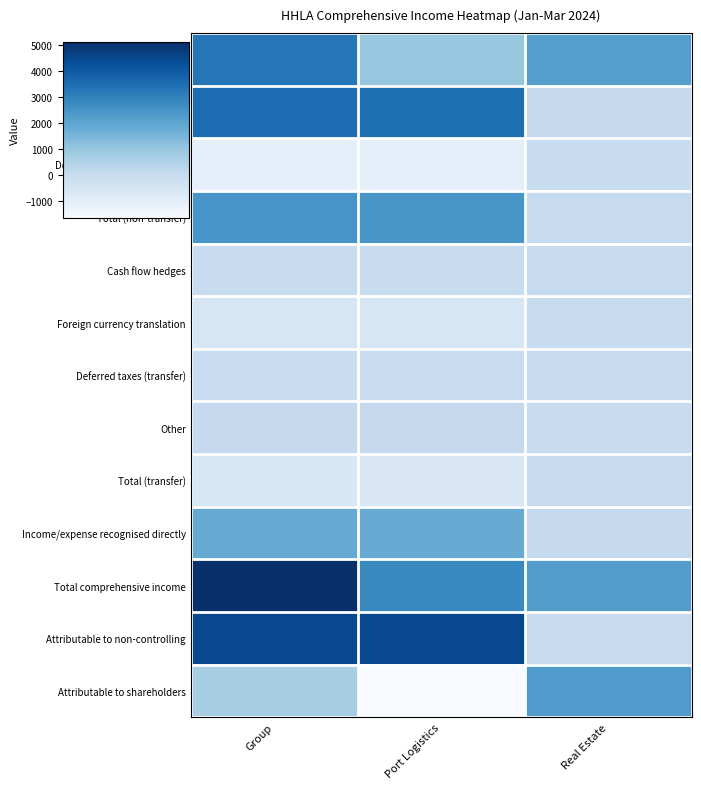

Reading right to left, list all the values displayed in this chart.

Profit after tax: Real Estate=2171	Port Logistics=1006	Group=3257
Actuarial gains/losses: Real Estate=43	Port Logistics=3461	Group=3504
Deferred taxes (non-transfer): Real Estate=-14	Port Logistics=-1034	Group=-1048
Total (non-transfer): Real Estate=29	Port Logistics=2427	Group=2456
Cash flow hedges: Real Estate=28	Port Logistics=-47	Group=-19
Foreign currency translation: Real Estate=0	Port Logistics=-547	Group=-547
Deferred taxes (transfer): Real Estate=-9	Port Logistics=-95	Group=-104
Other: Real Estate=0	Port Logistics=57	Group=57
Total (transfer): Real Estate=19	Port Logistics=-632	Group=-612
Income/expense recognised directly: Real Estate=48	Port Logistics=1795	Group=1844
Total comprehensive income: Real Estate=2219	Port Logistics=2801	Group=5100
Attributable to non-controlling: Real Estate=0	Port Logistics=4450	Group=4450
Attributable to shareholders: Real Estate=2298	Port Logistics=-1648	Group=650